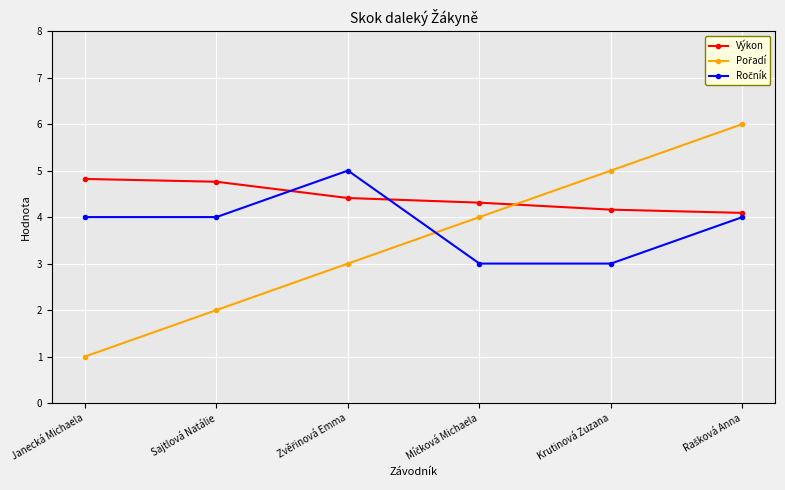

What is the total value across all series at Janecká Michaela?

9.8